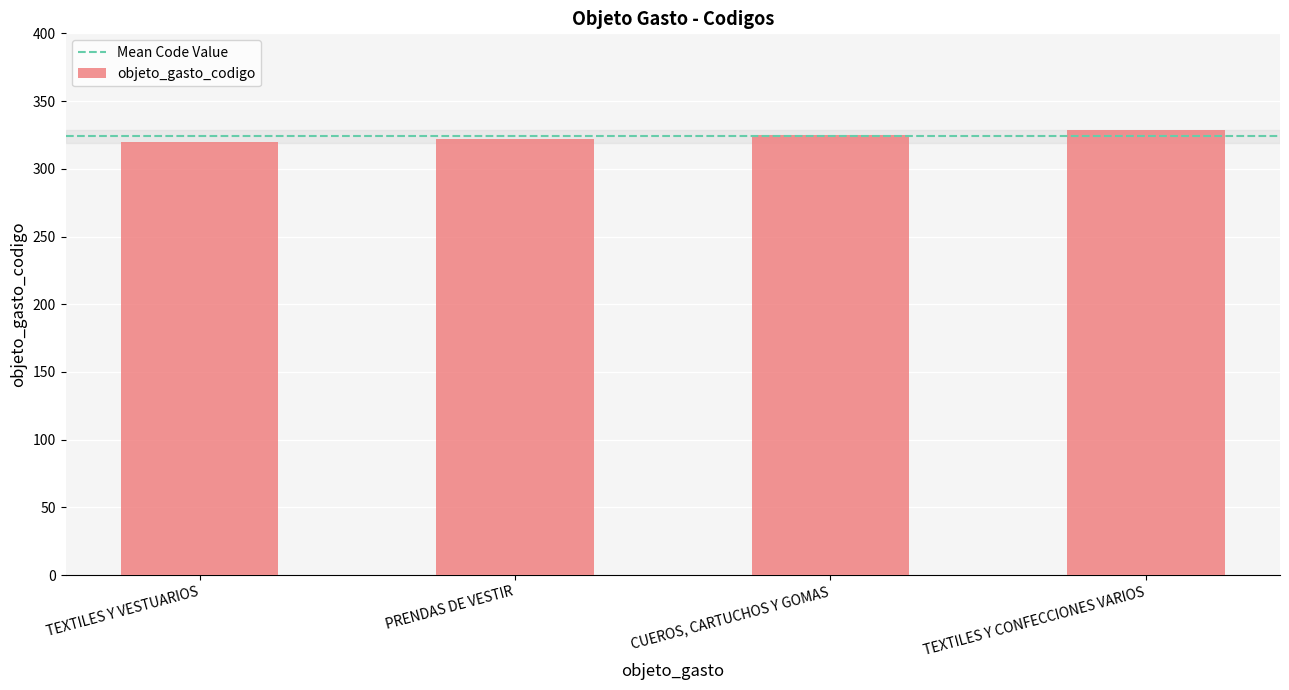

The chart shows a value of 325 at CUEROS, CARTUCHOS Y GOMAS. True or false?

True